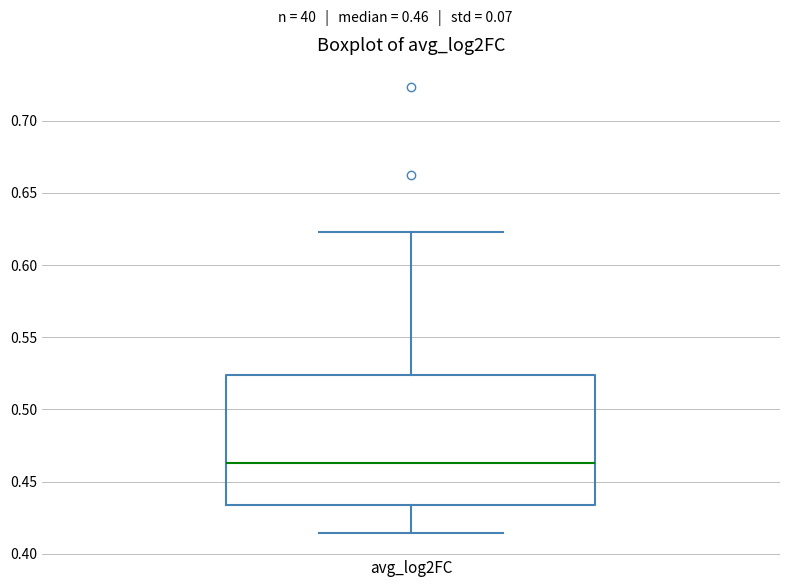

Read this box plot against the y-axis: the position of the median line, the range covered by the box, and the ends of both whiskers. The values are not printed on the chart, so give them approximately, as read against the axis.

median 0.465, box 0.435 to 0.525, whiskers 0.415 to 0.625